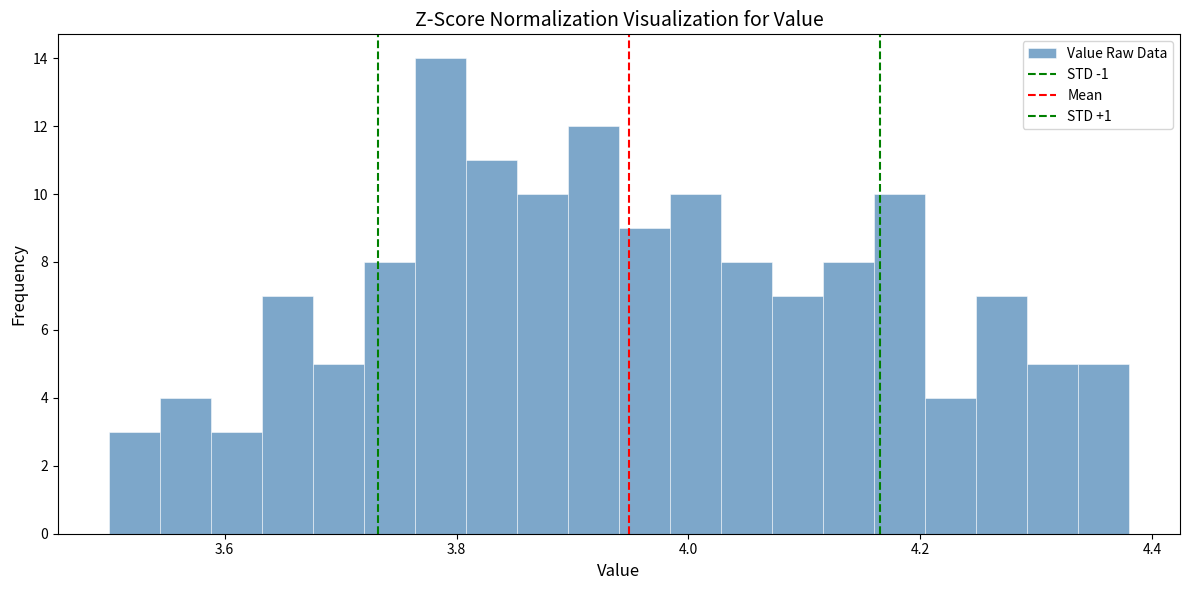

Read against the x-axis, roughly where is the centre of the tallest bar?

3.78